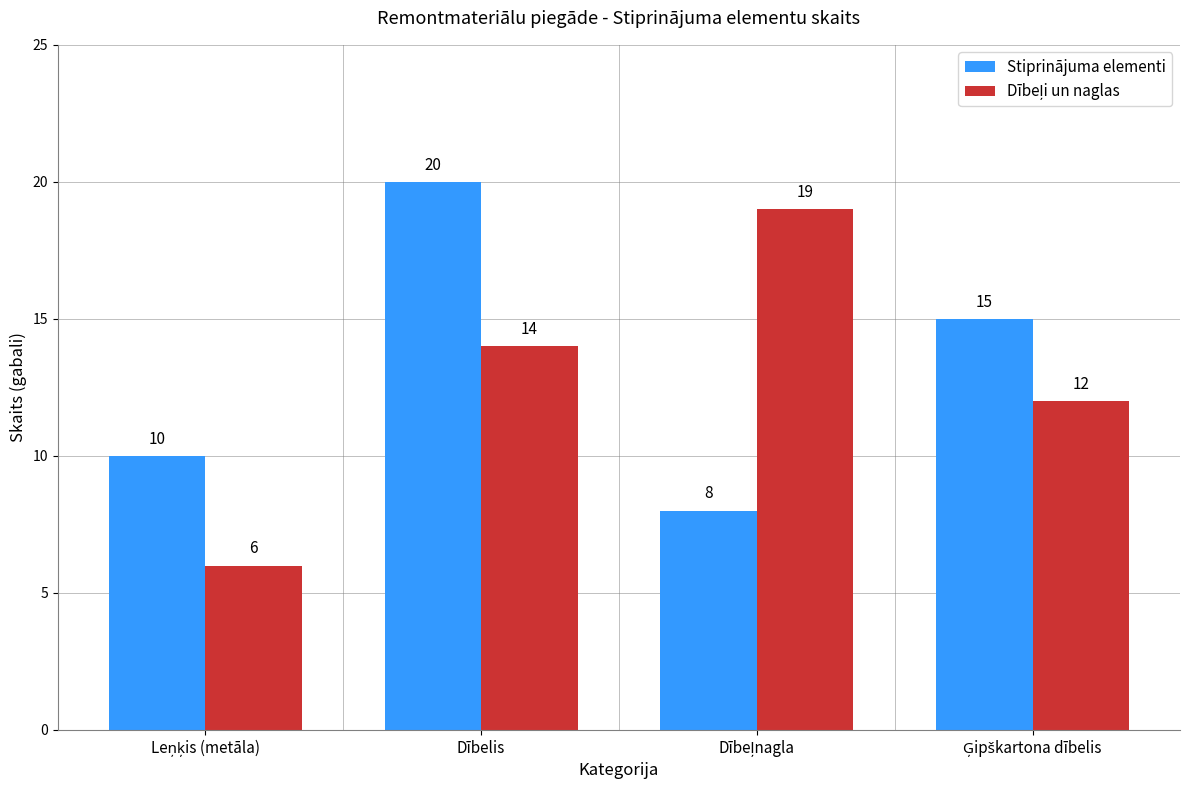

What is the minimum value for Stiprinājuma elementi?

8